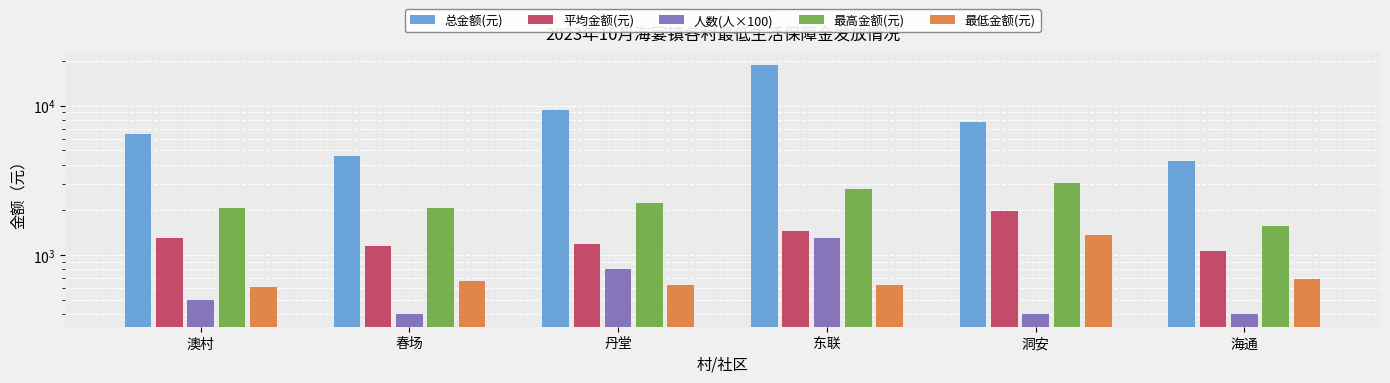

At how many categories does at least one series exceed 8087?

2